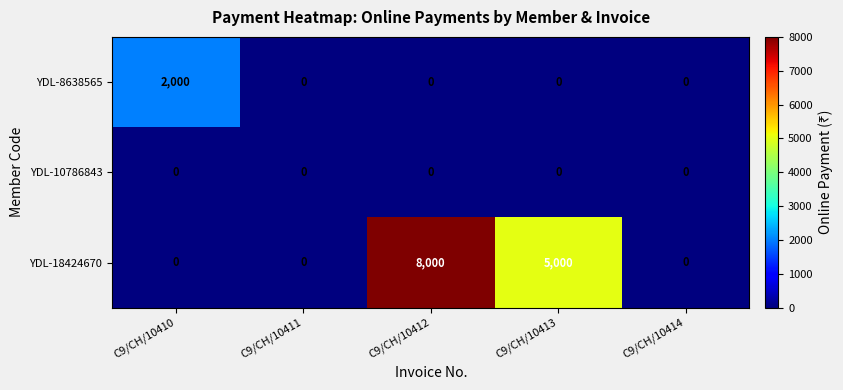

The YDL-10786843 series shows 0 at C9/CH/10413. True or false?

True